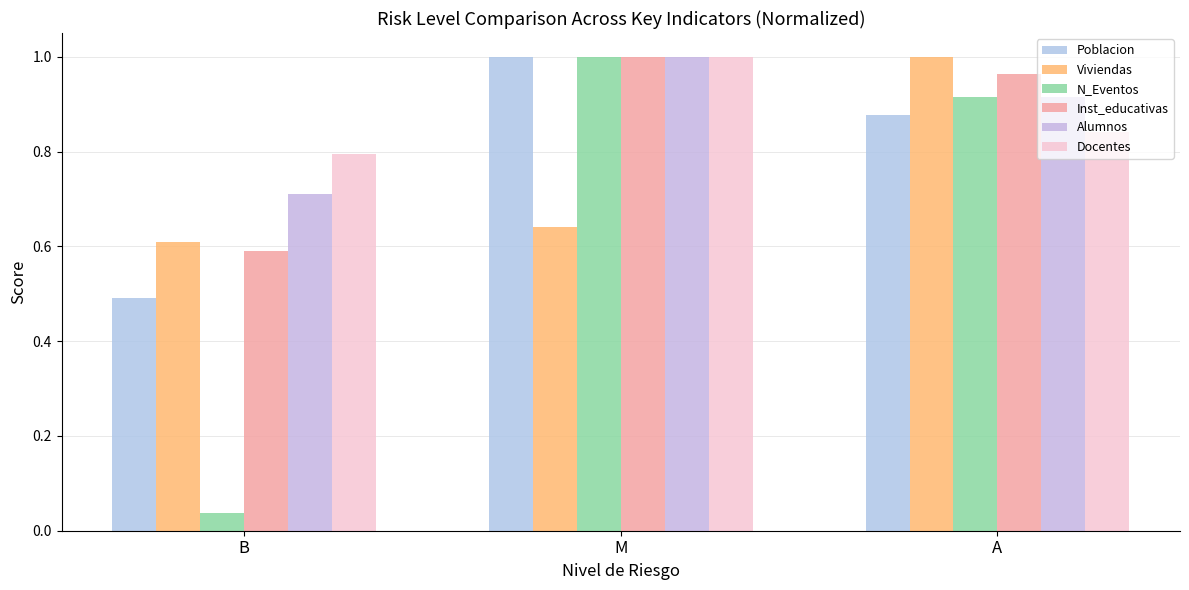

Between B and A, which series saw the biggest shift?

N_Eventos